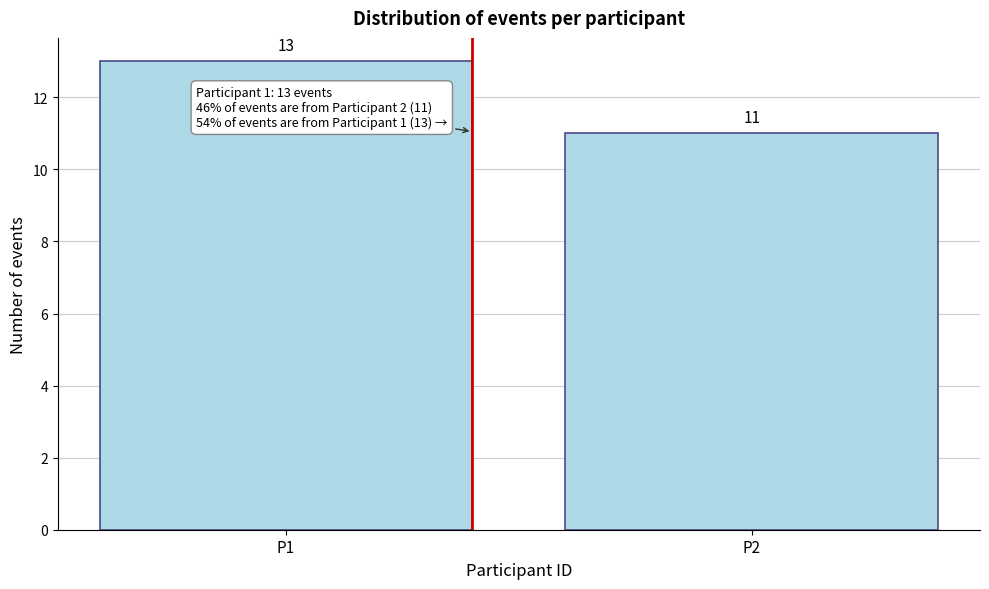

Reading left to right, list all the values displayed in this chart.

P1=13	P2=11